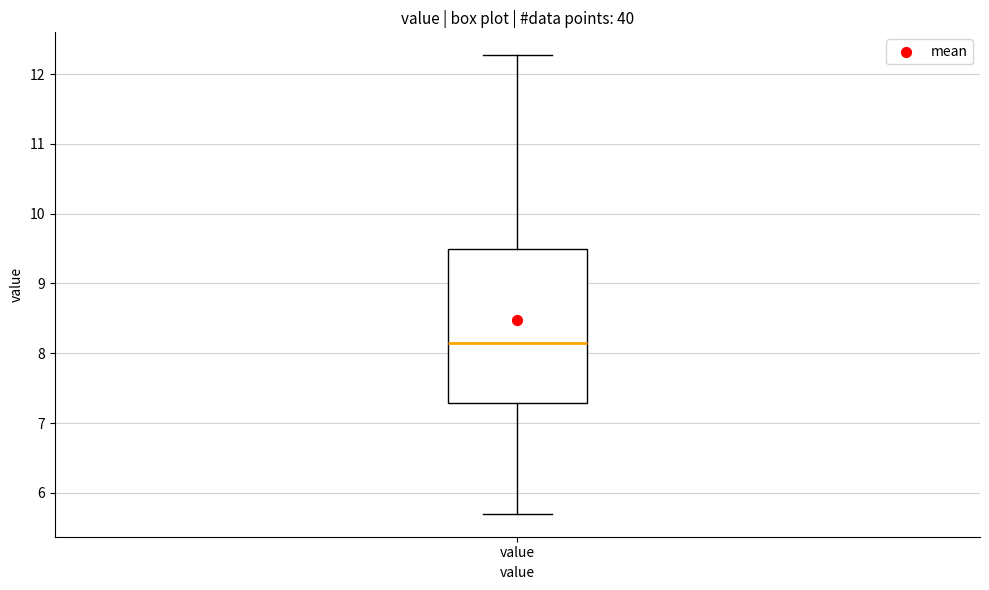

Where is the lower edge of the box for value on the y-axis? The values are not printed on the chart, so give them approximately, as read against the axis.

7.3